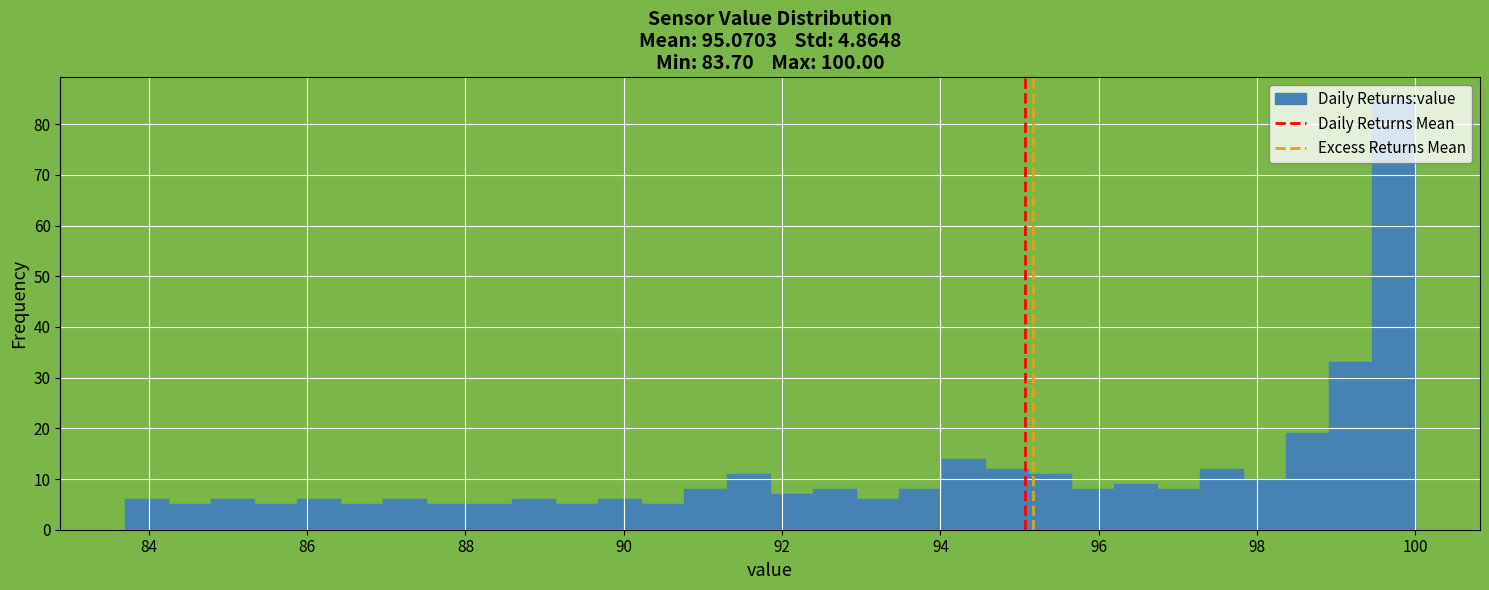

Read against the x-axis, roughly where is the centre of the tallest bar?

99.8